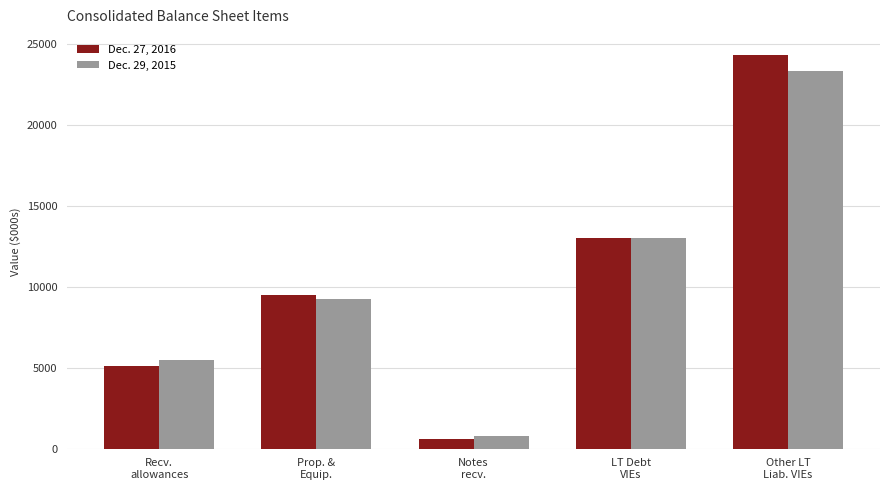

Count the number of categories in the chart.

5